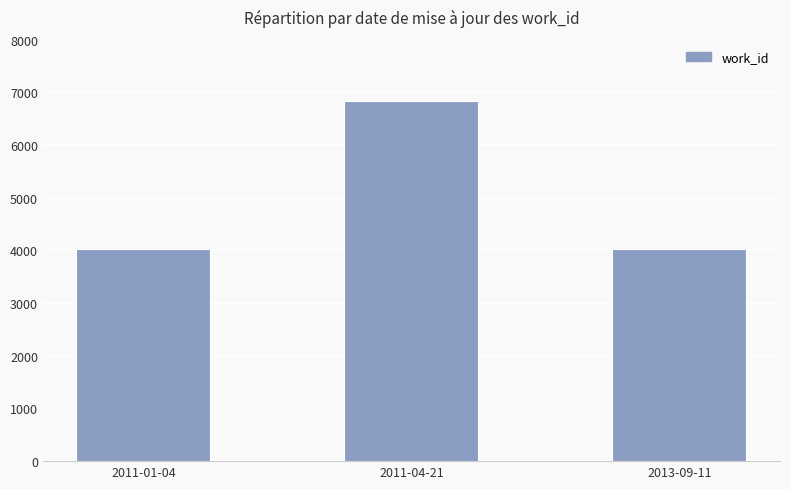

Reading left to right, list all the values displayed in this chart.

2011-01-04=4024	2011-04-21=6830	2013-09-11=4024